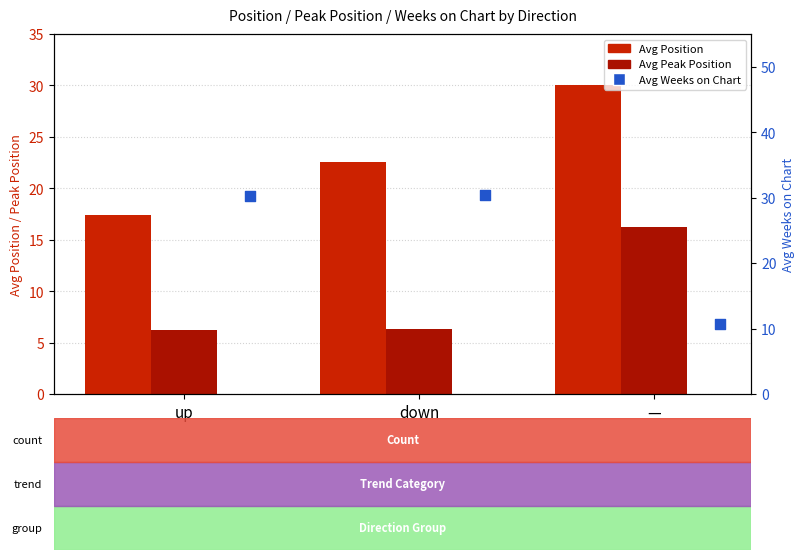

At which category is the sum across all series the highest?

down